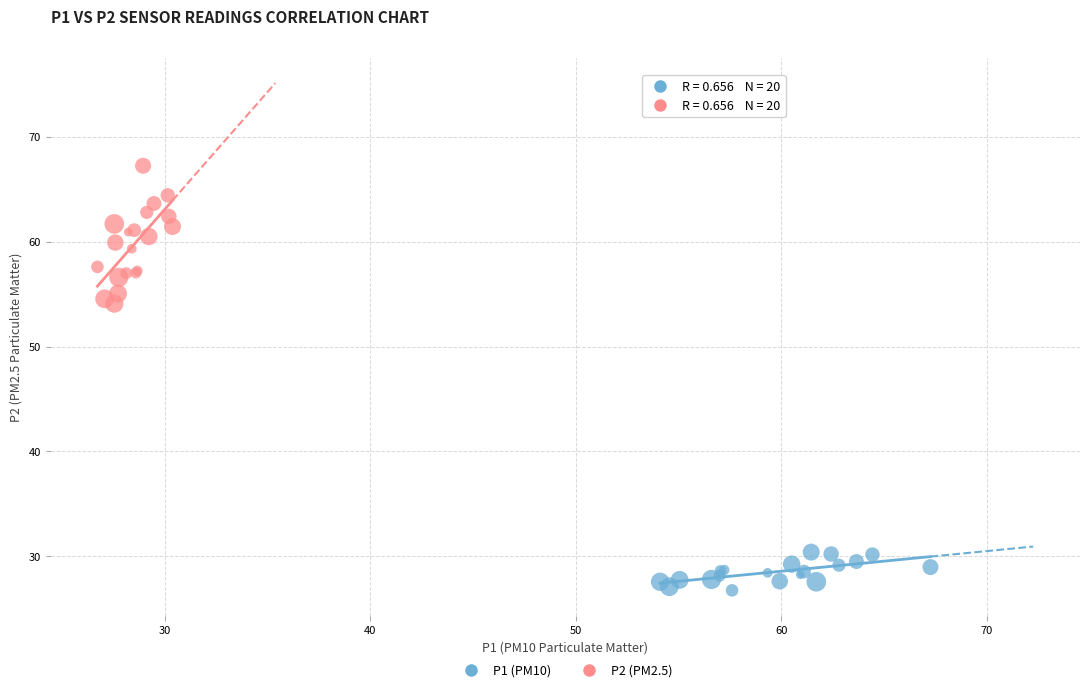

Which series contains the lowest Y value?

P1 (PM10)